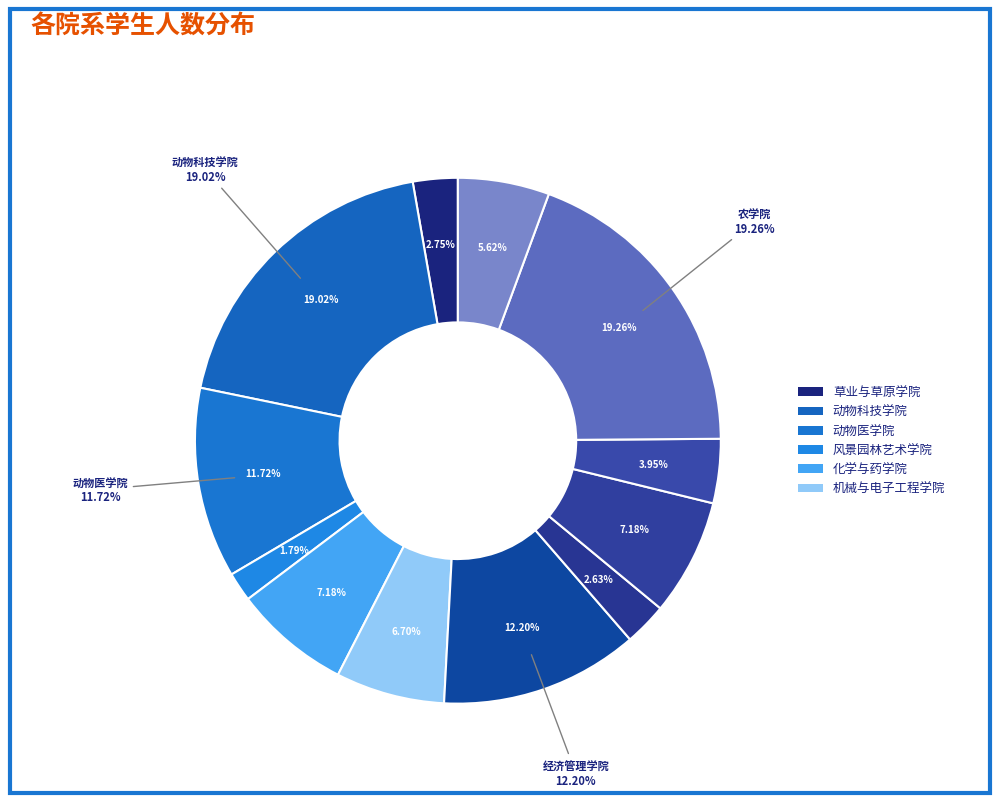

To the nearest percent, what is the average slice percentage?

8%